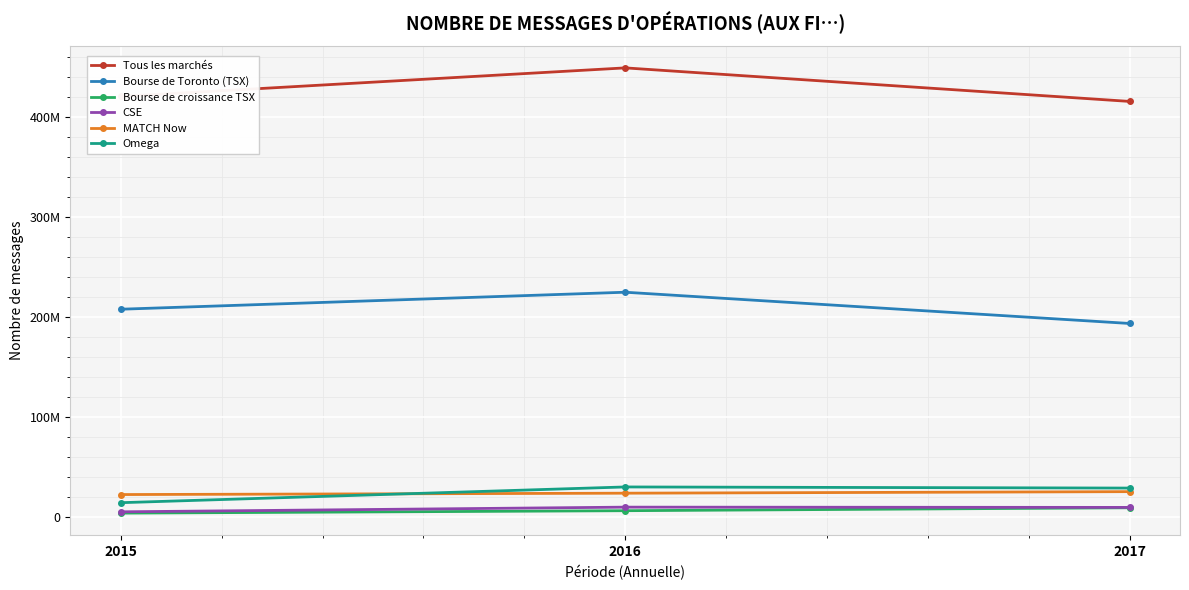

Is this an area chart (filled region under the line)?

No